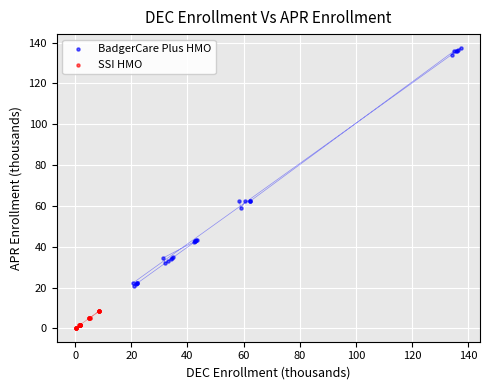

Which series has the largest Y range (max minus min)?

BadgerCare Plus HMO